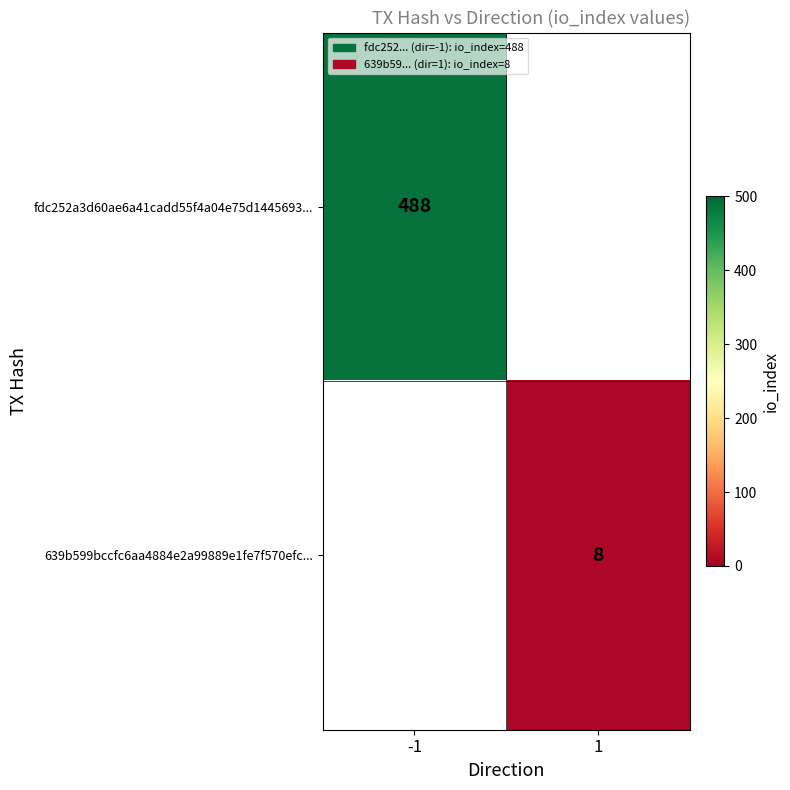

The value of 639b599bccfc6aa4884e2a99889e1fe7f570efc... at 1 is 8. True or false?

True